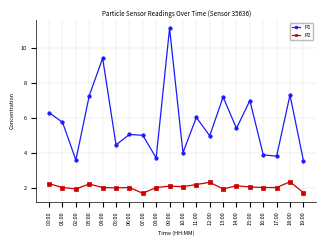

True or false: P1 has a value of 5.0 at 07:00.

True